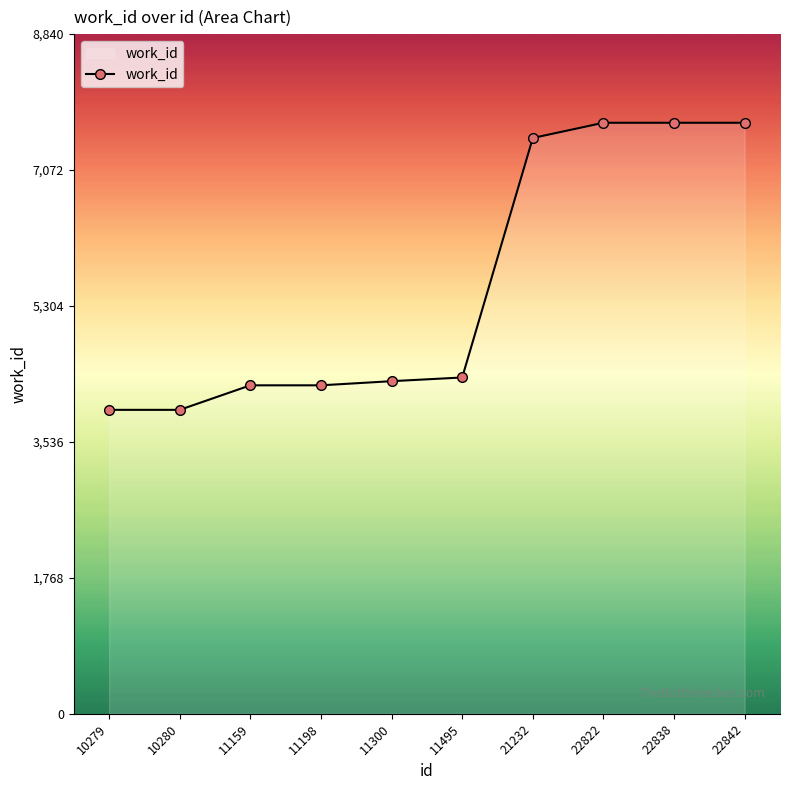

What is the value of the 1st point from the left?

3953